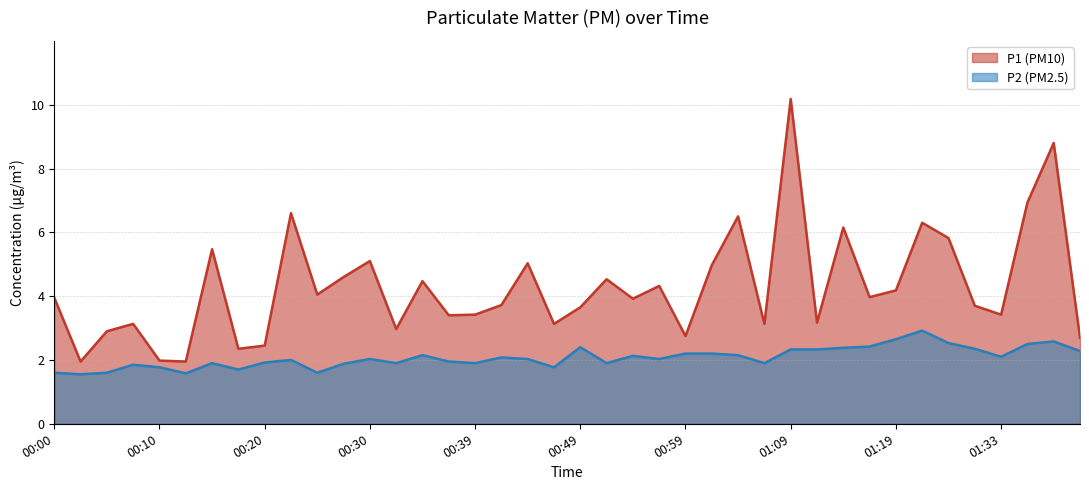

True or false: P2 and P1 intersect in this chart.

False